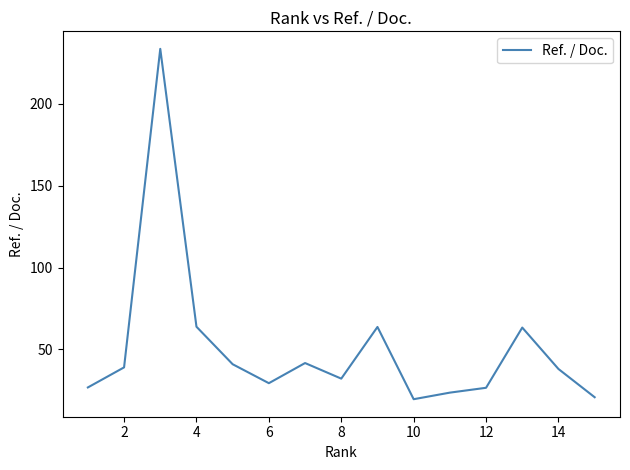

What is the maximum value shown in the chart?

233.5